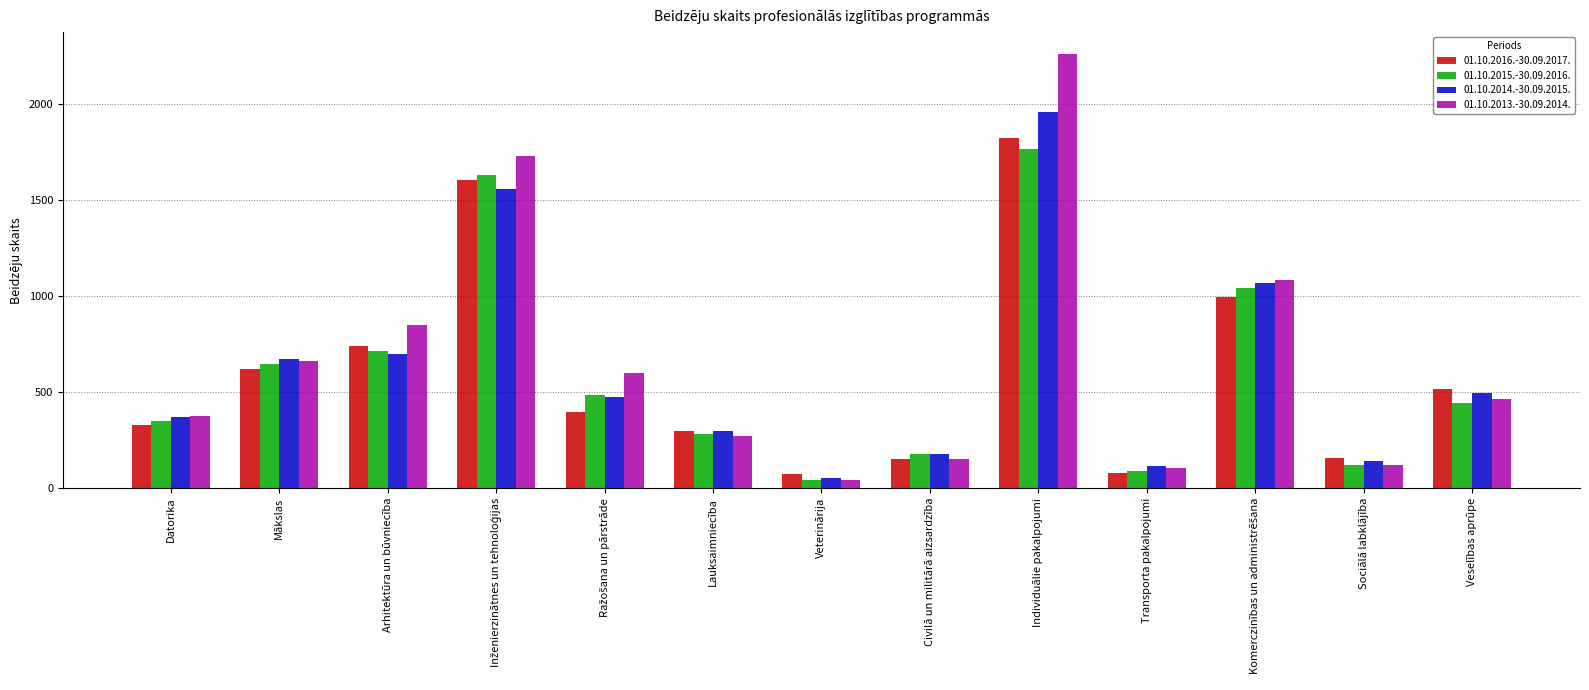

Which label corresponds to the smallest value in the chart?

Veterinārija